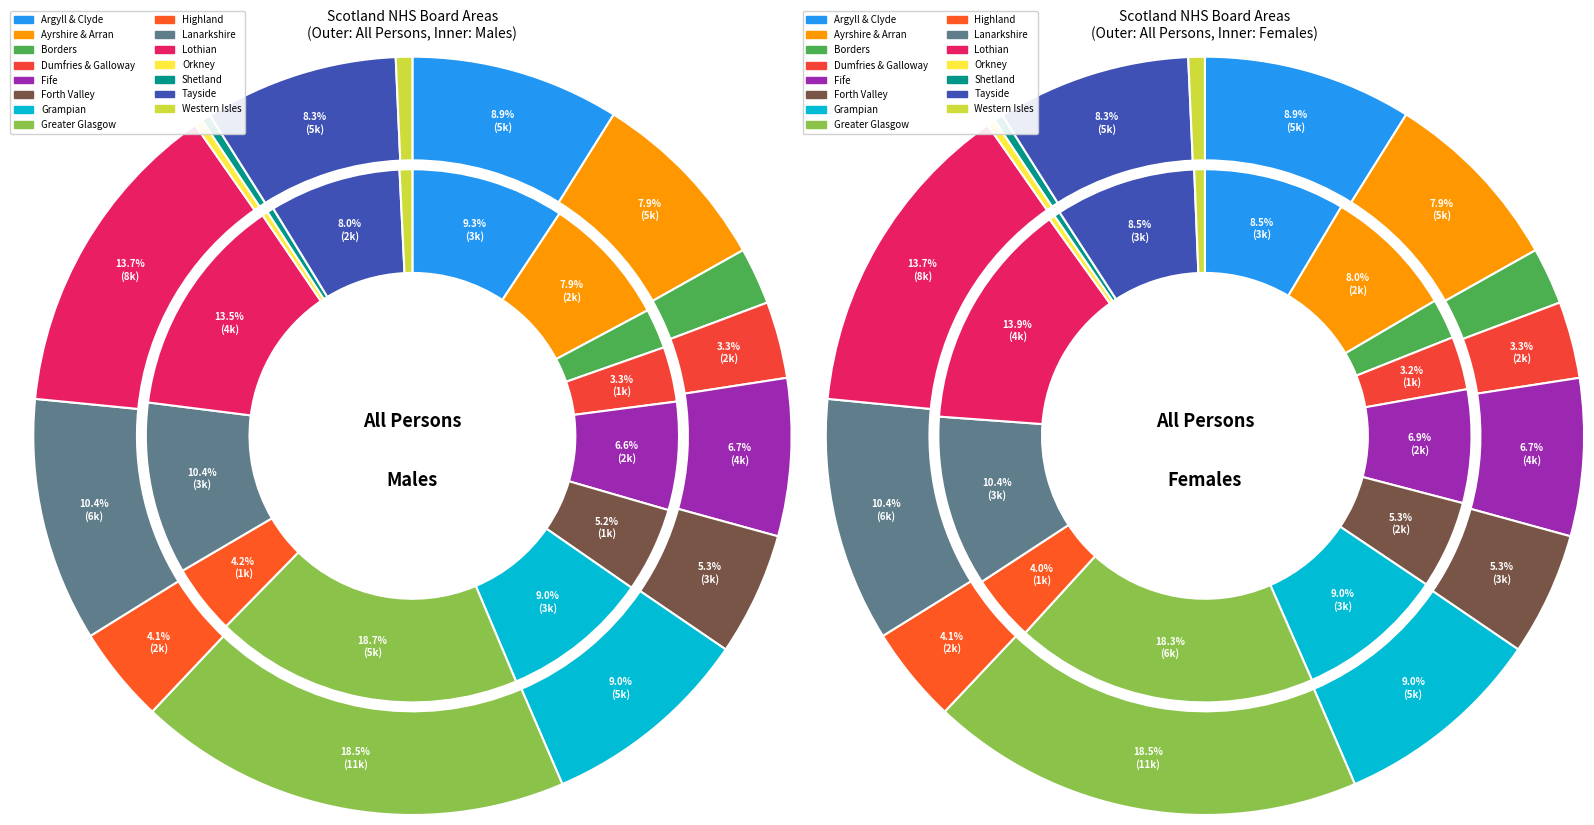

Does 10 account for over 50% of the chart?

No